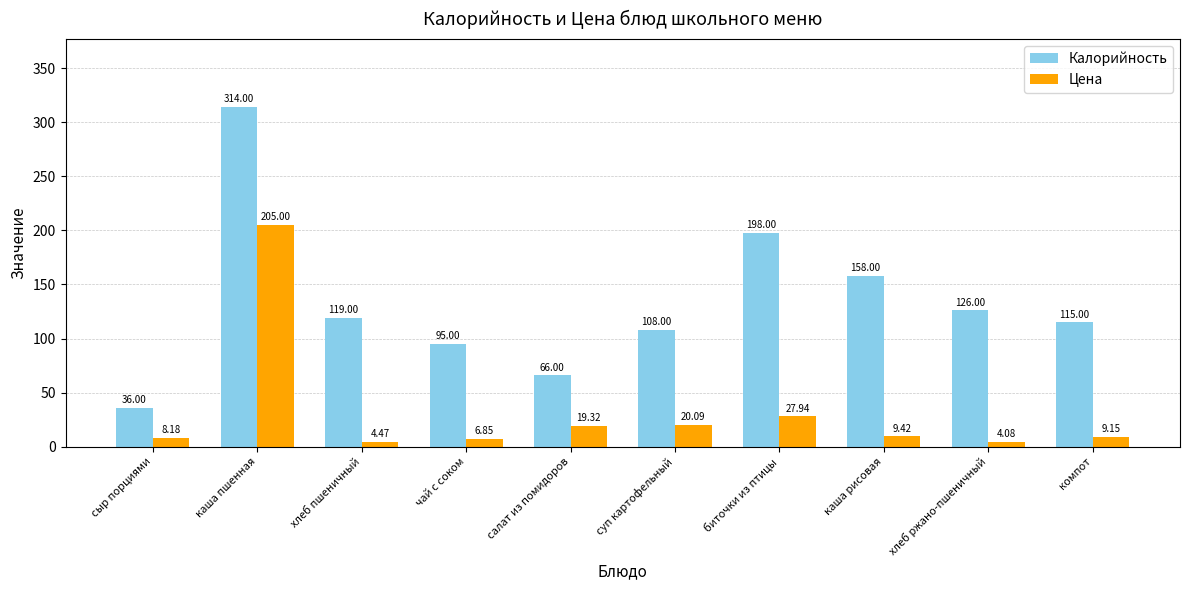

How many data points in Цена are less than 9?

4